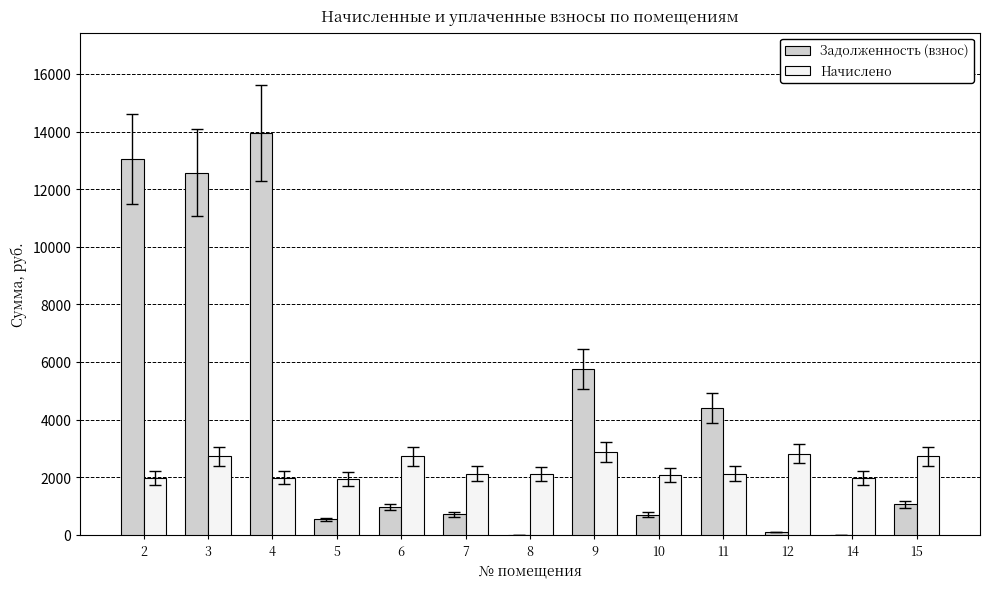

The value of Начислено at 14 is 2960.2. True or false?

False